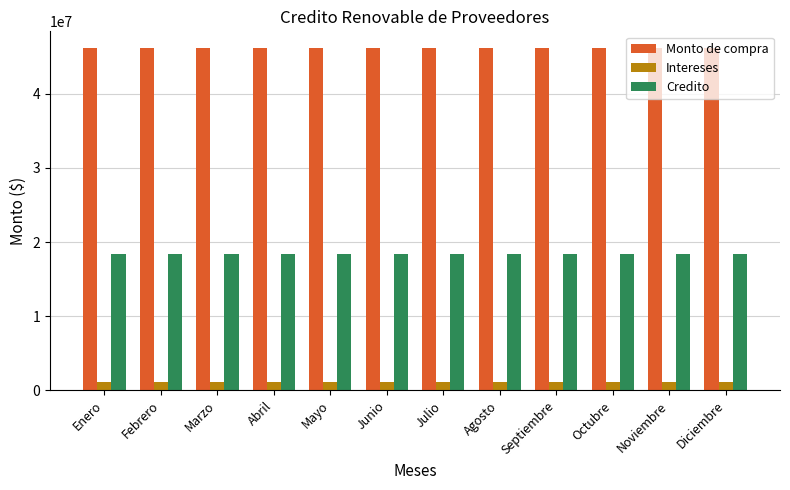

At how many categories does at least one series exceed 6432149?

12